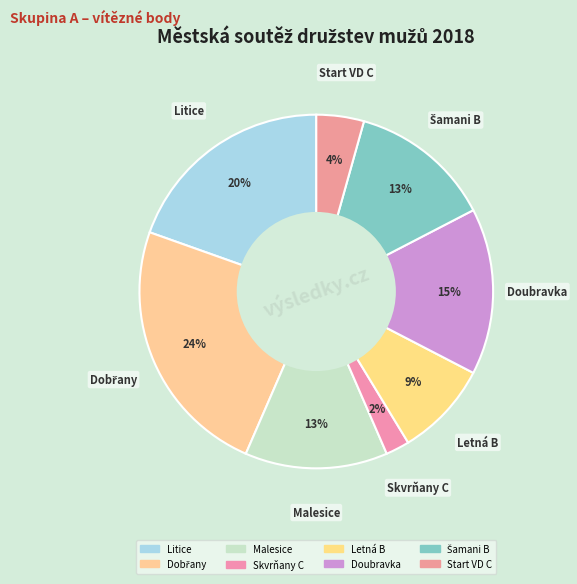

Is Skvrňany C the majority of the pie?

No